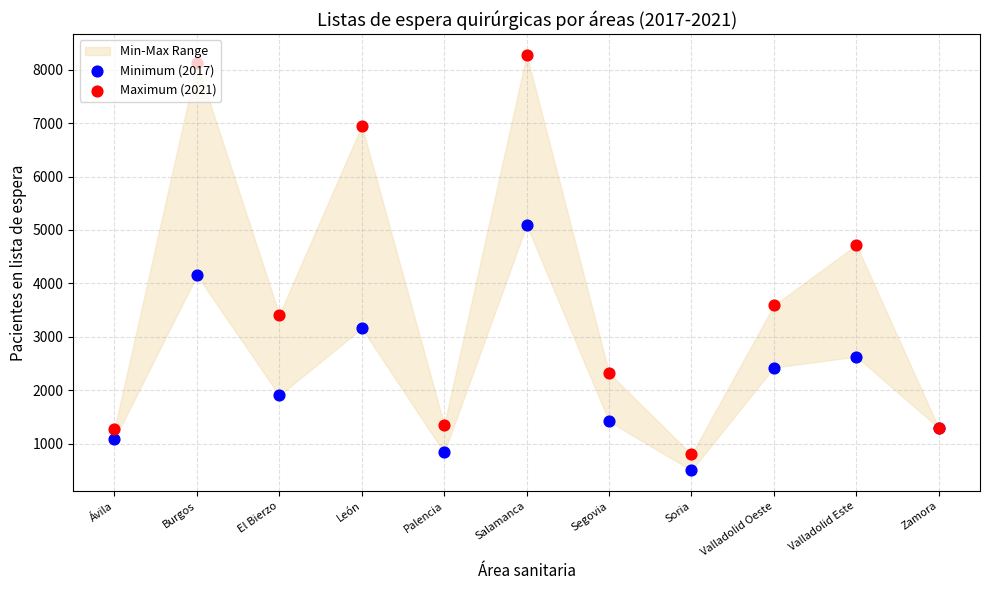

At how many categories does at least one series exceed 6003?

3